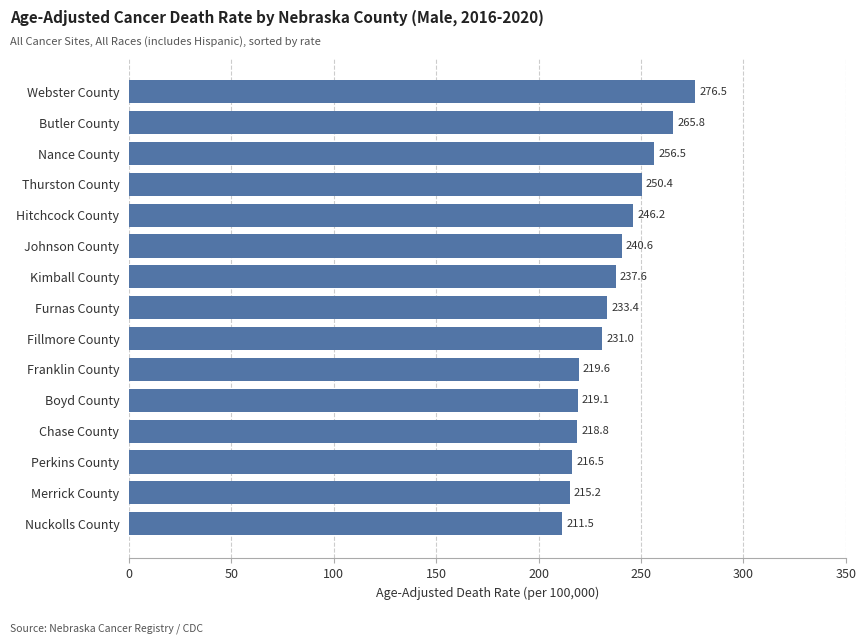

At which label is the value closest to 244?

Hitchcock County